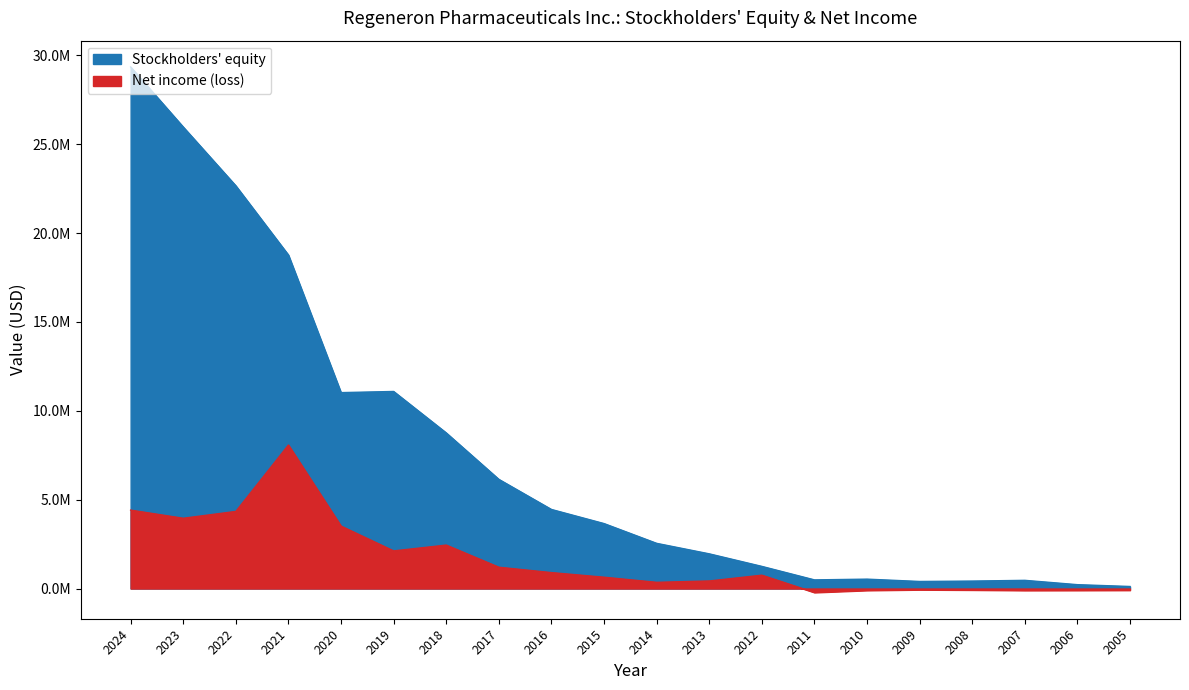

At which category does Stockholders' equity reach its first local peak?

2019